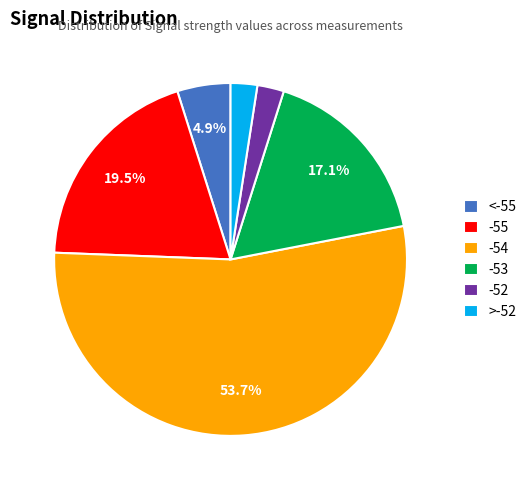

What is the ratio of the value at -54 to the value at -53?

3.1